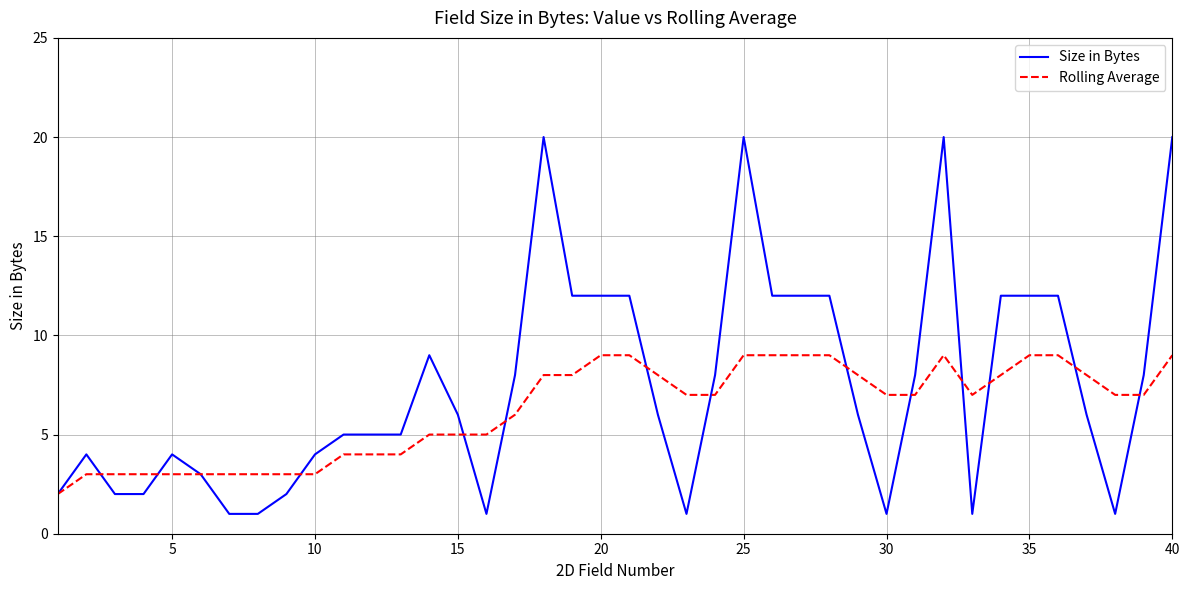

What is the average value of the Rolling Average series?

6